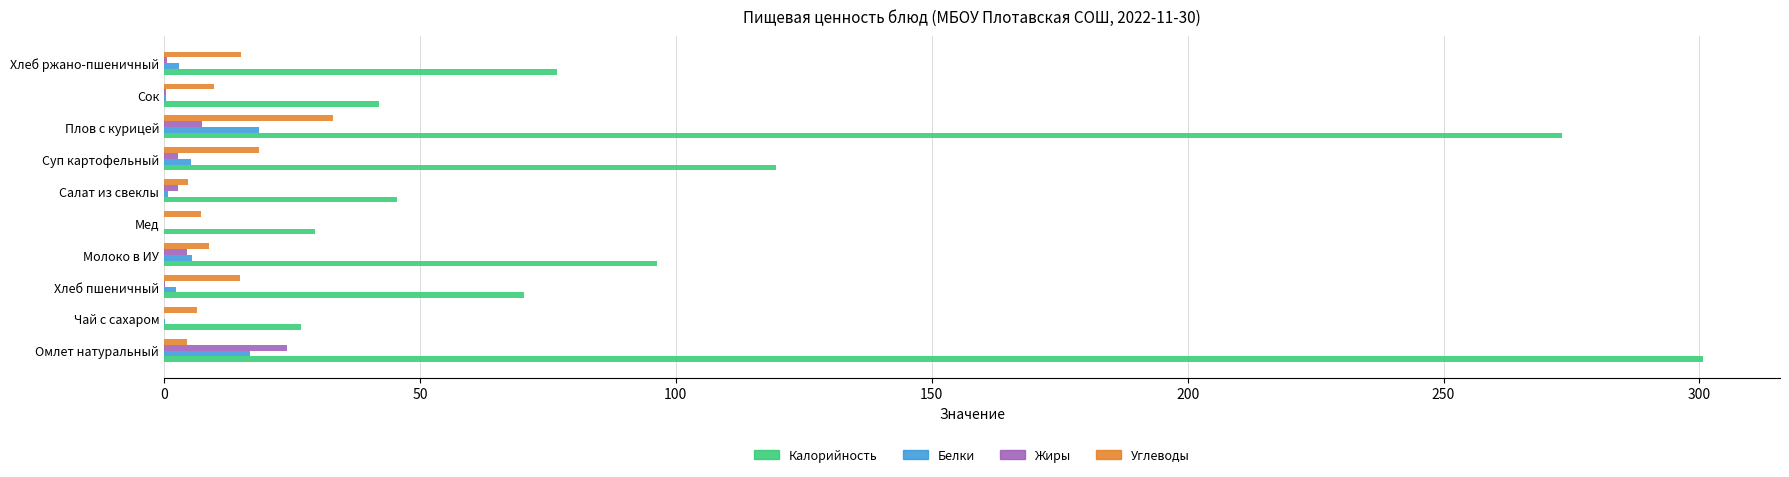

Between Плов с курицей and Сок, which series saw the biggest shift?

Калорийность